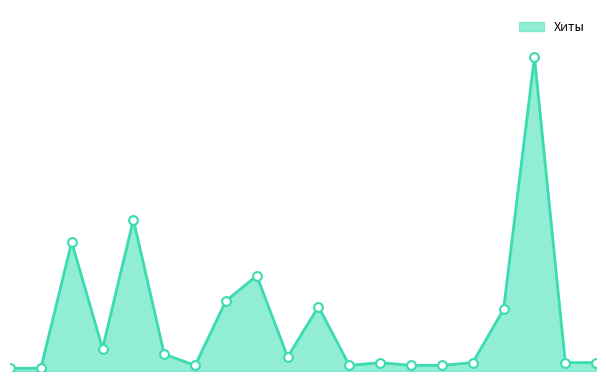

How many lines are shown in the chart?

1